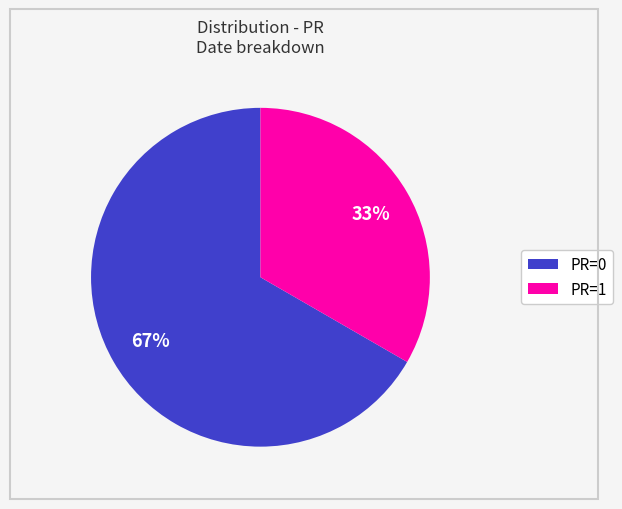

What is the largest slice in the pie chart?

PR=0